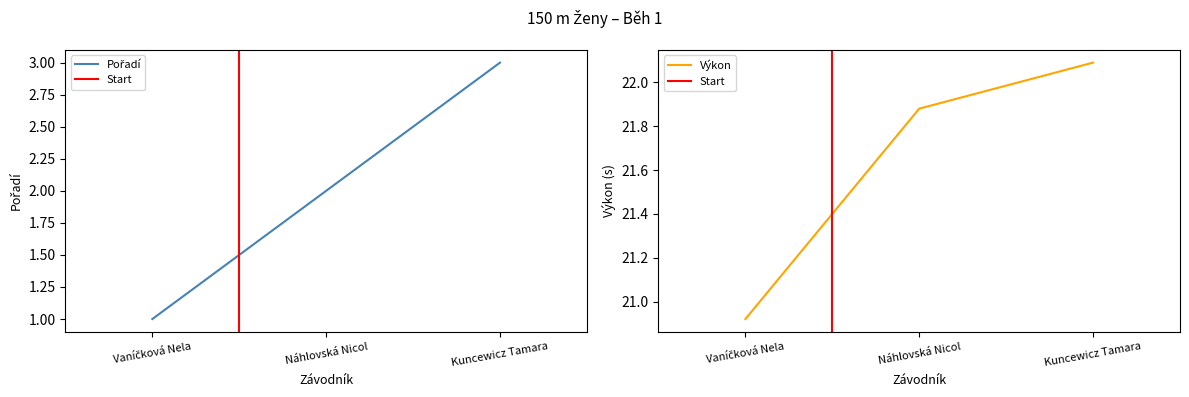

What is the average value of the Pořadí series?

2.0